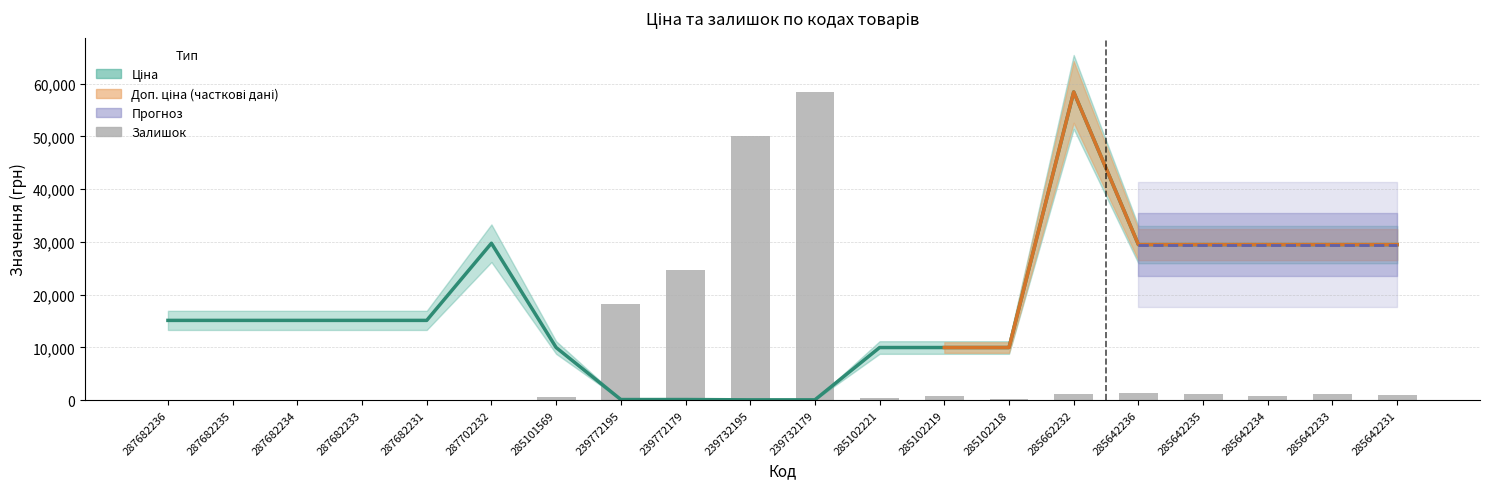

At 239772179, list the series in order from largest to smallest.

Залишок, Ціна